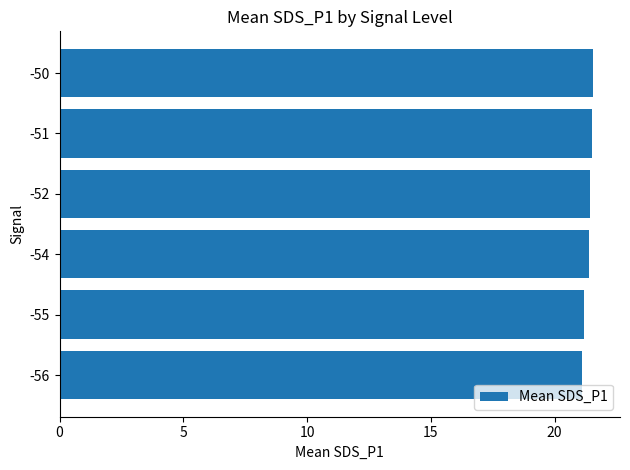

Which has a higher value, -50 or -56?

-50